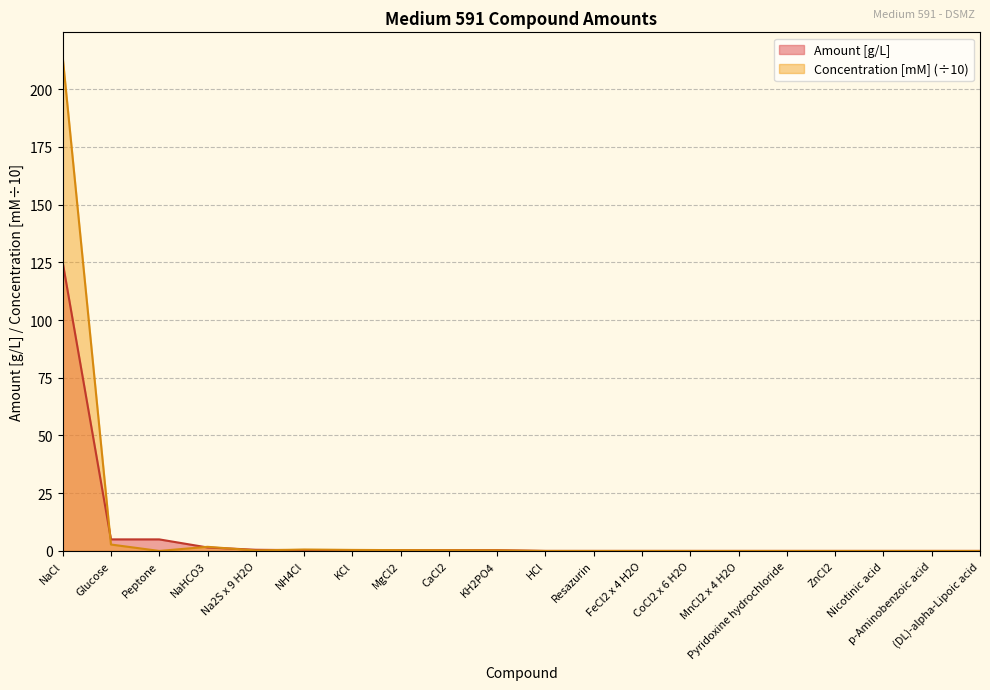

True or false: Concentration [mM] has a value of 0.6 at NH4Cl.

True